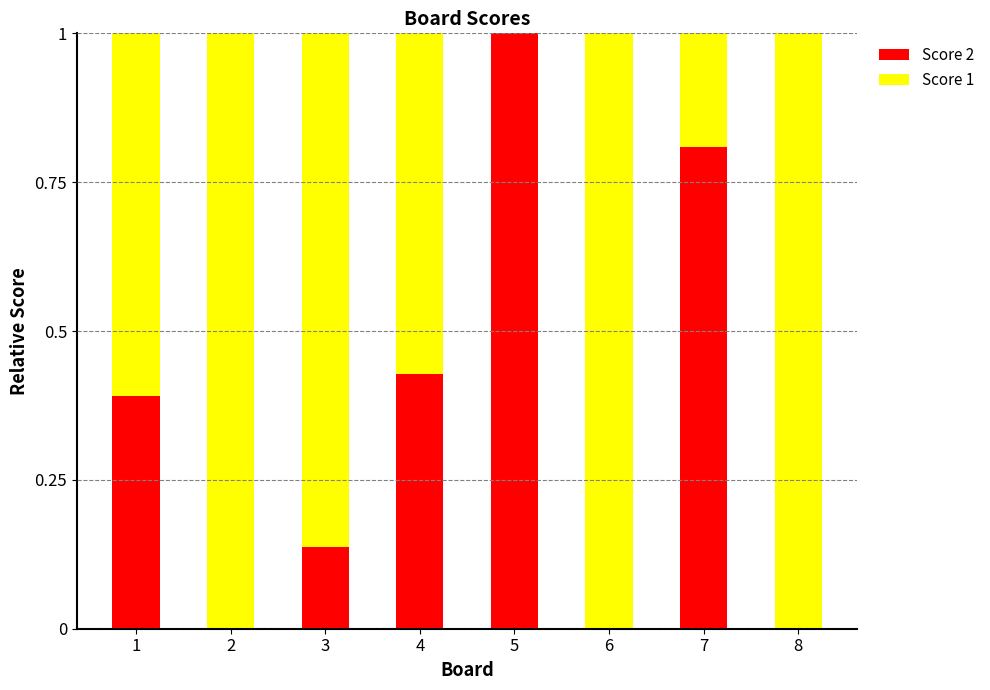

The value of Score 2 at 4 is 0.4. True or false?

True